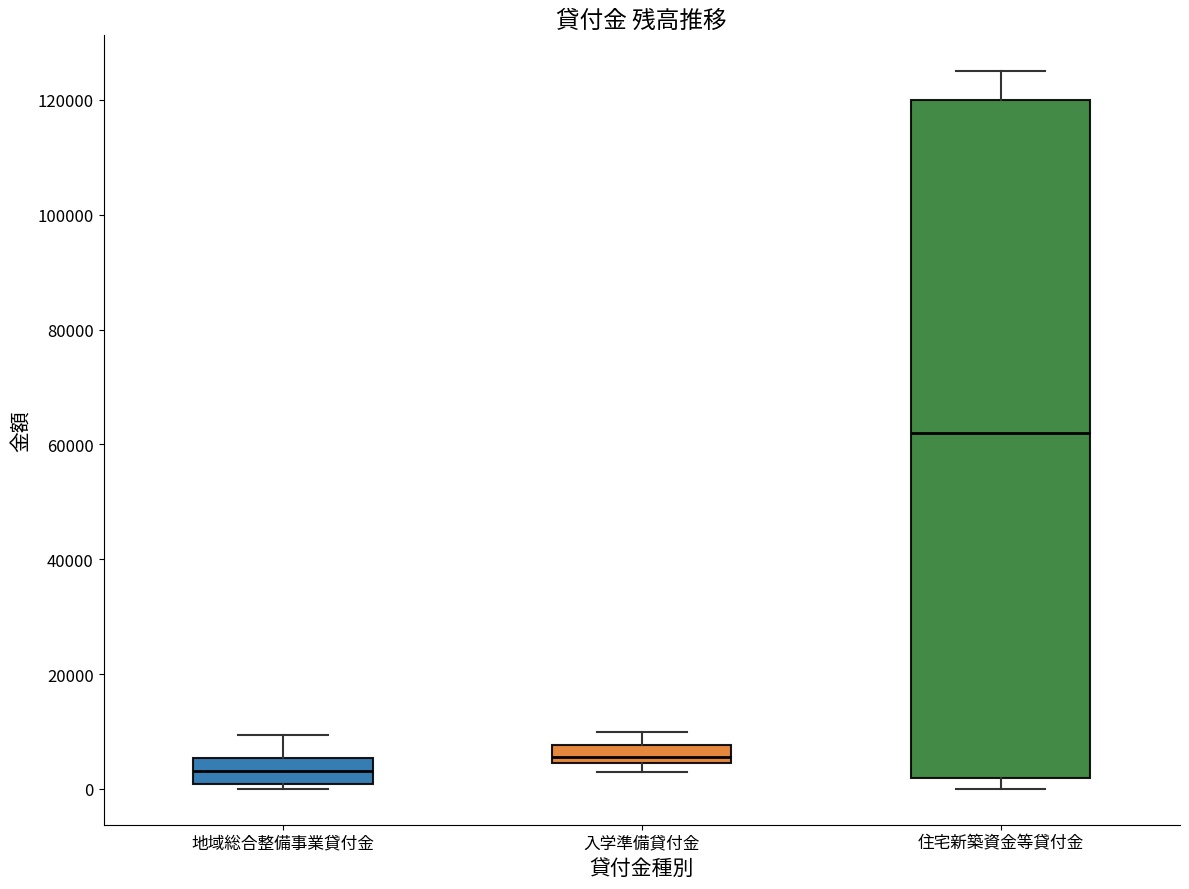

Reading left to right, transcribe this box plot: for each box, give where its median line is, the range the box spans, and where its two whiskers end, as read against the y-axis. The values are not printed on the chart, so give them approximately, as read against the axis.

地域総合整備事業貸付金: median 4000, box 0 to 6000, whiskers 0 (just below the box's lower edge) to 10000
入学準備貸付金: median 6000, box 4000 to 8000, whiskers 2000 to 10000
住宅新築資金等貸付金: median 62000, box 2000 to 120000, whiskers 0 to 126000